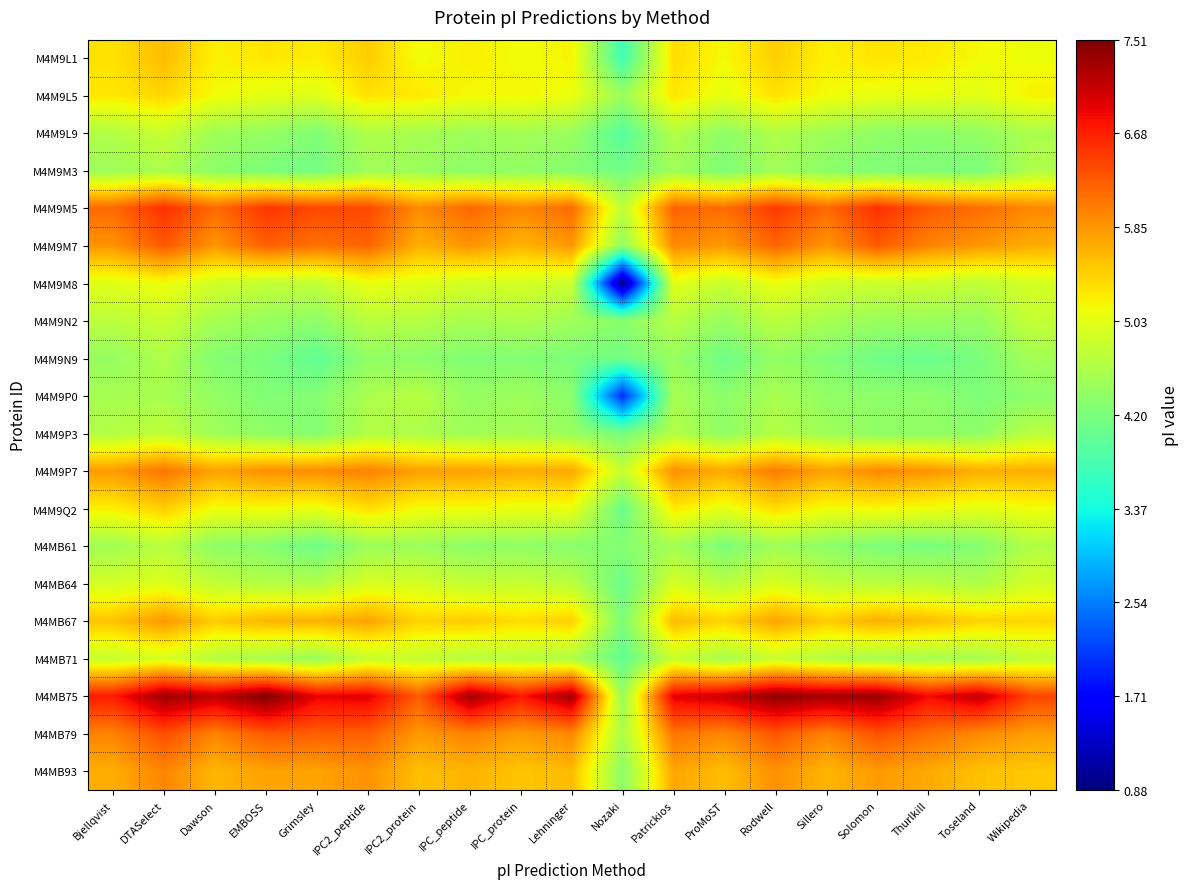

Rank the series at Bjellqvist from lowest to highest value.

M4M9N9, M4M9M3, M4MB61, M4M9P0, M4M9L9, M4M9P3, M4M9N2, M4MB71, M4MB64, M4M9M8, M4M9Q2, M4M9L5, M4M9L1, M4MB67, M4MB93, M4M9P7, M4M9M7, M4MB79, M4M9M5, M4MB75